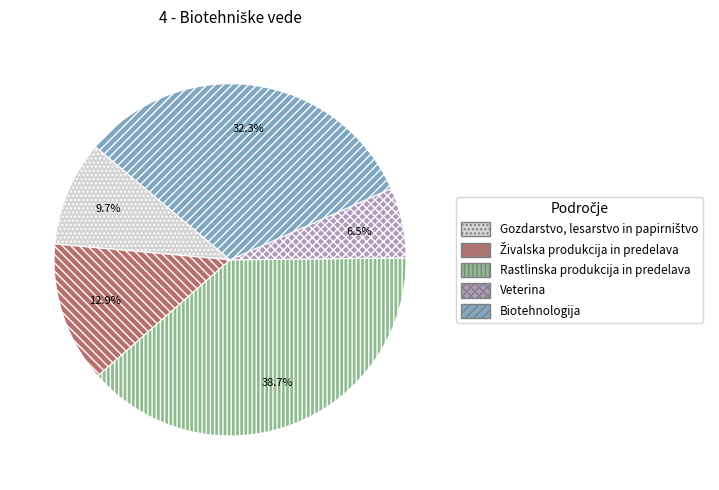

What percentage is NOT represented by Biotehnologija?

67.7%